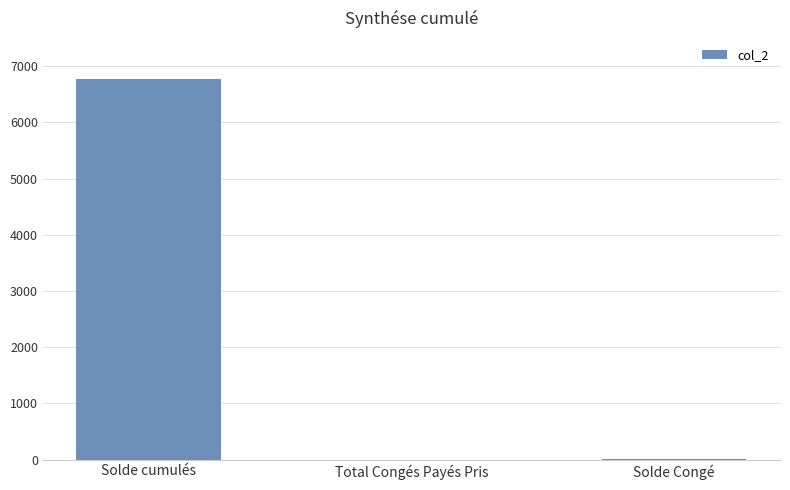

What is the difference between the values at Total Congés Payés Pris and Solde Congé?

17.7